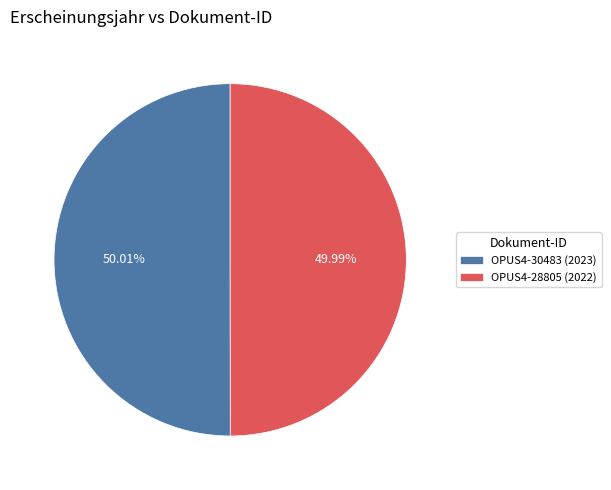

Do OPUS4-30483 (2023) and OPUS4-28805 (2022) together represent more than half of the pie?

Yes